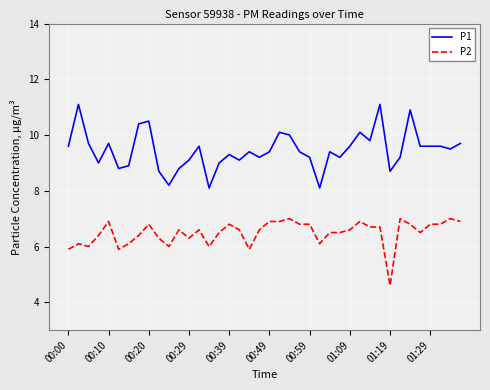

How many categories are shown in the chart?

40